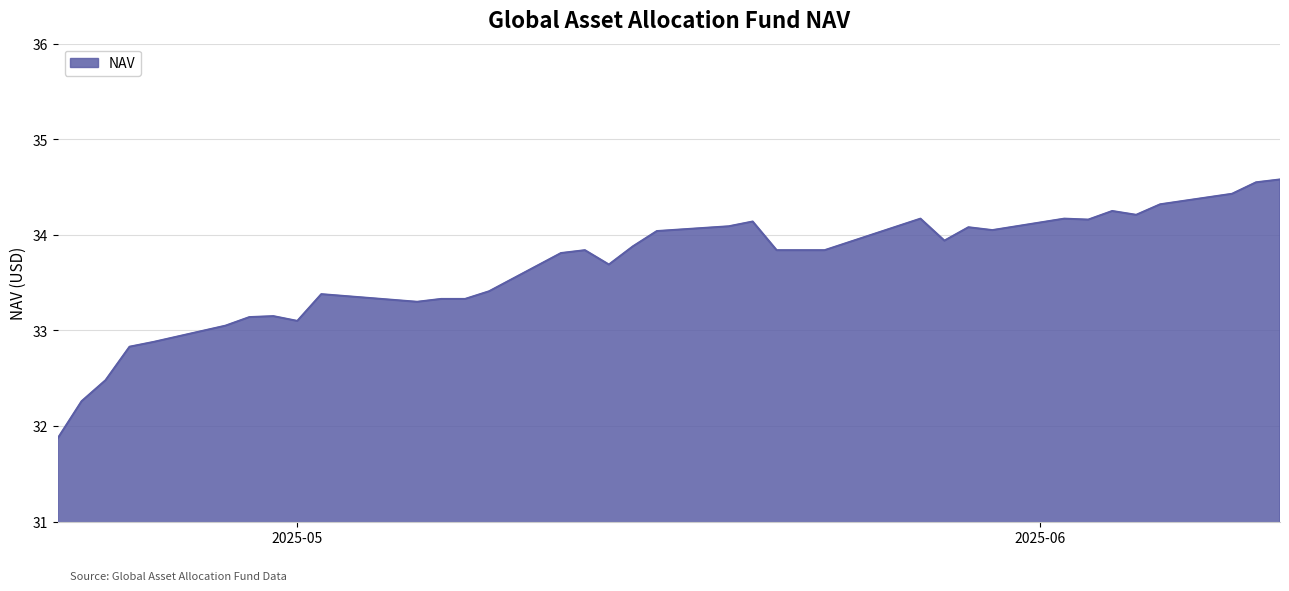

What is the smallest value displayed?

31.9